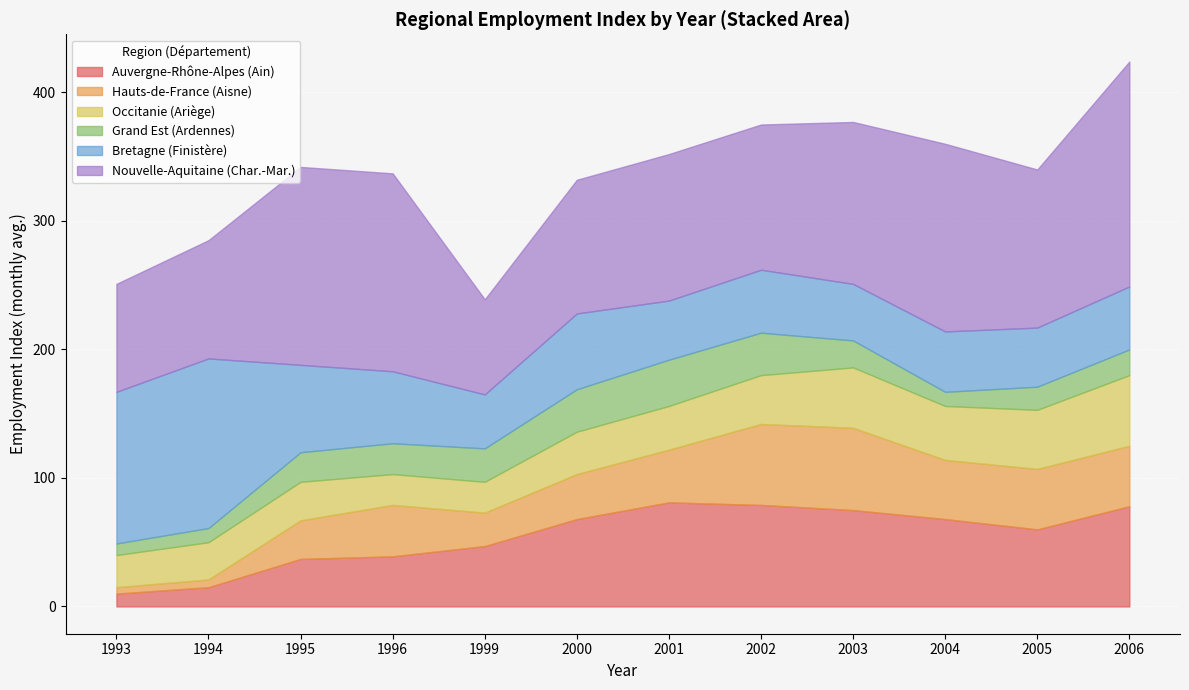

What is the highest value of the Auvergne-Rhône-Alpes (Ain) series?

81